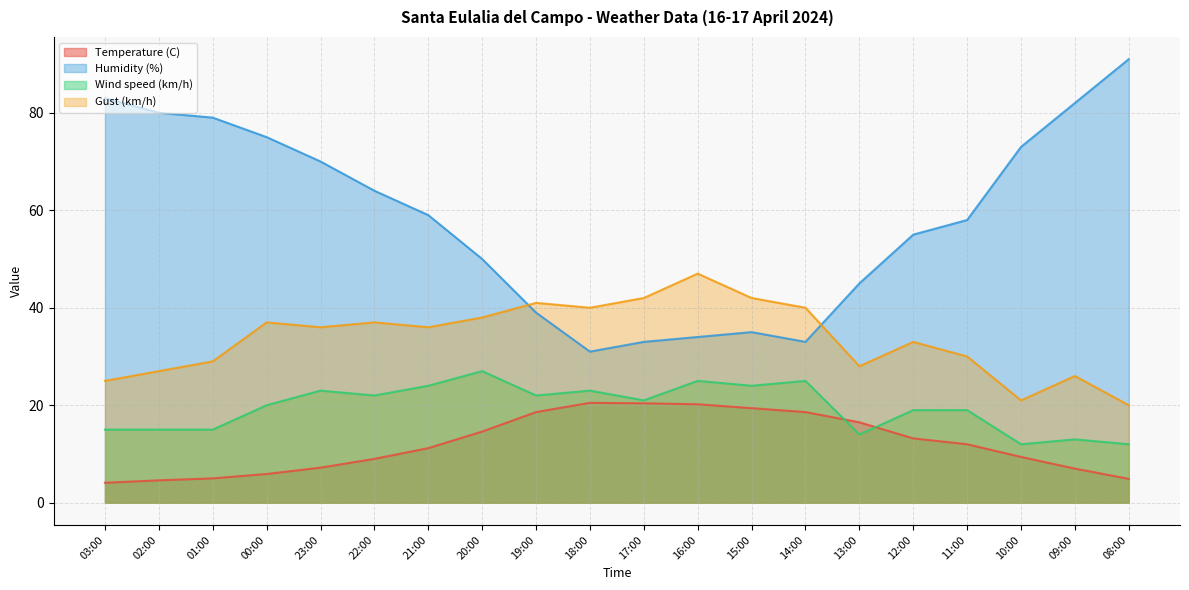

List the series in order of their overall mean, highest first.

Humidity (%), Gust (km/h), Wind speed (km/h), Temperature (C)